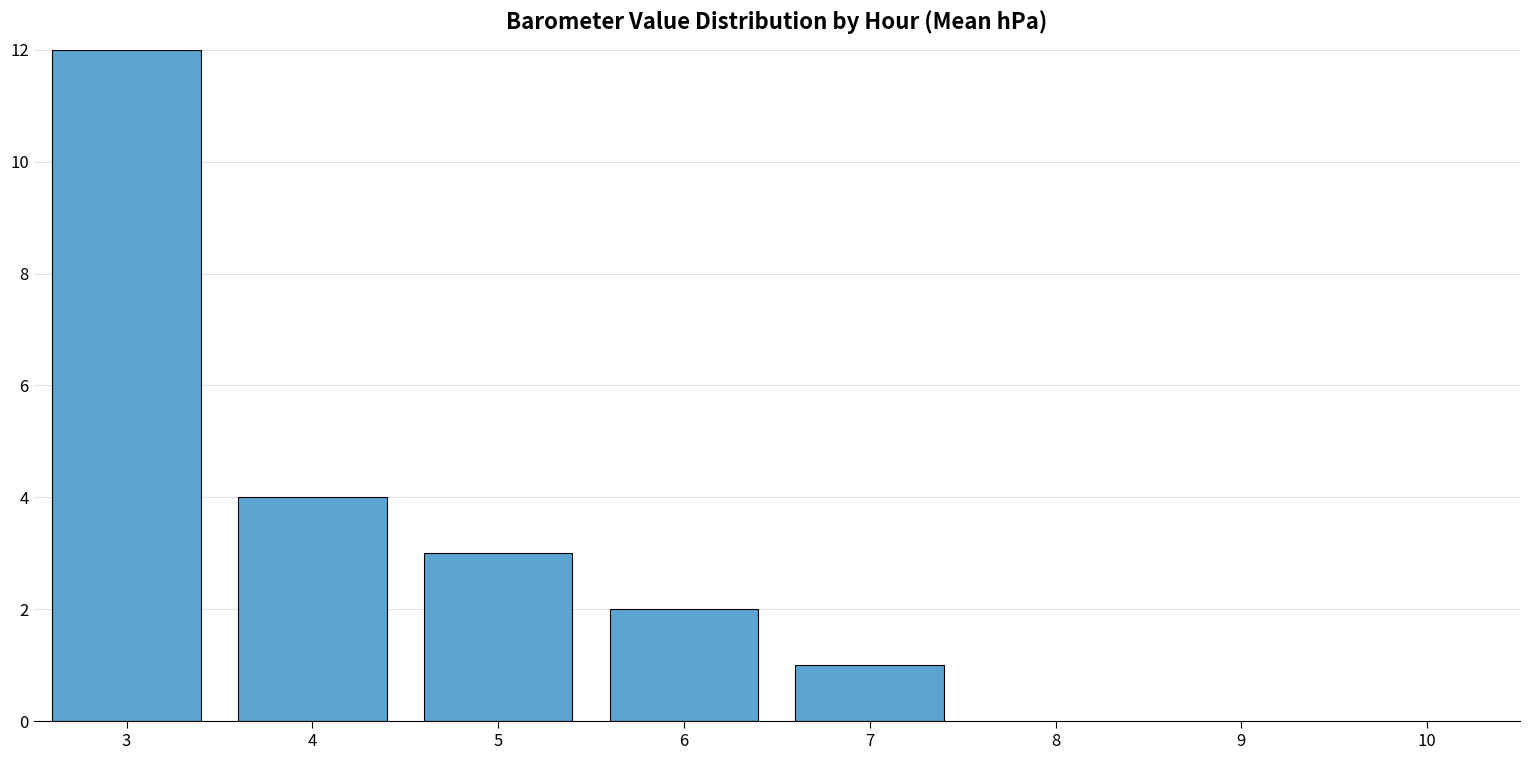

How many bars are there in total?

5